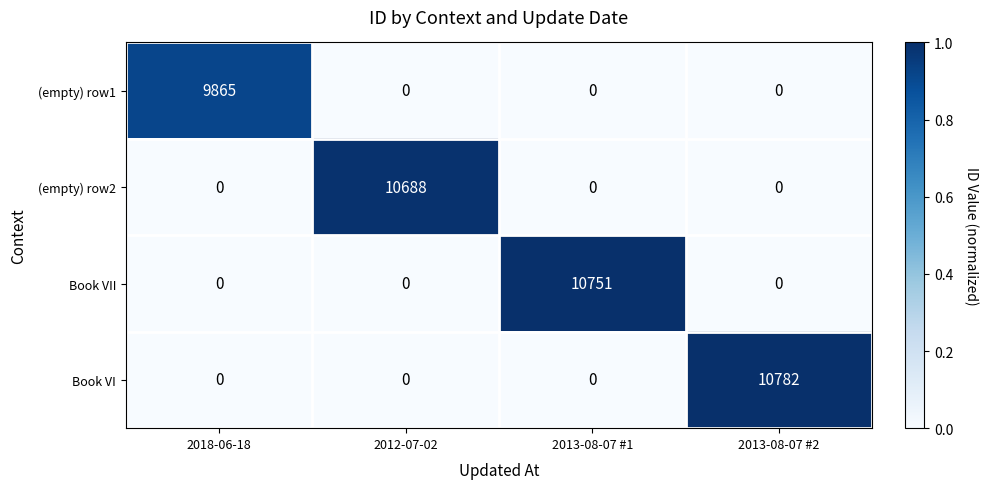

At which category does the chart reach its peak across all series?

2013-08-07 #2